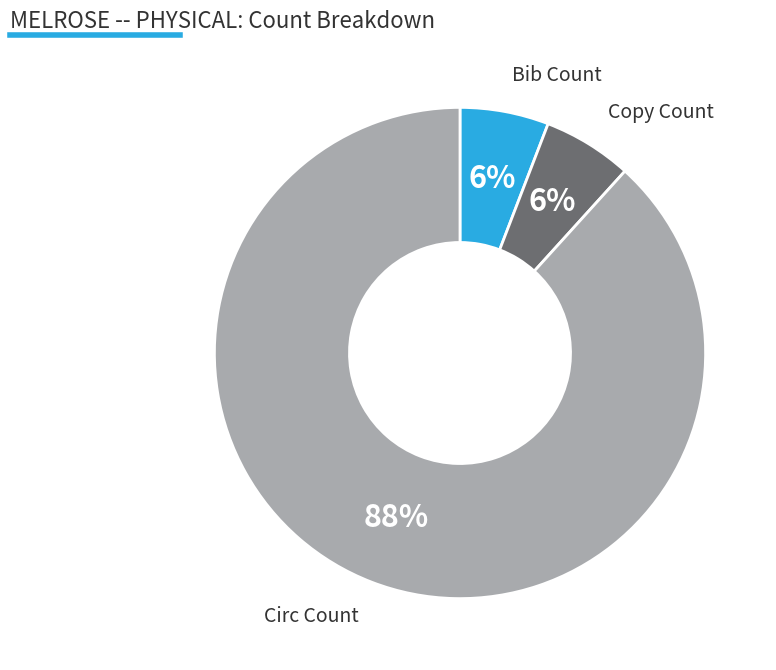

Is there any slice that represents more than half of the pie?

Yes